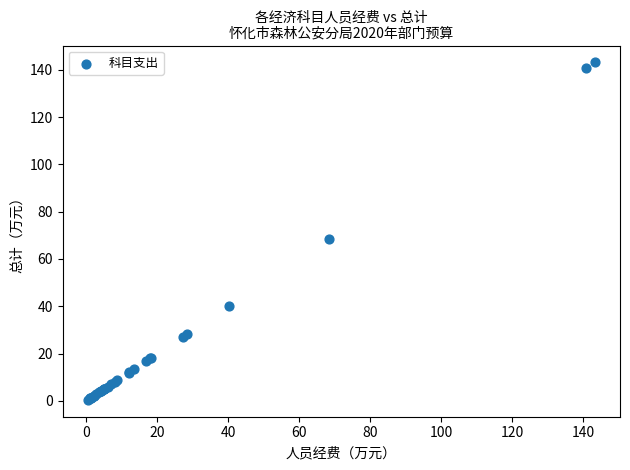

What Y value in the scatter plot is closest to 71?

68.3